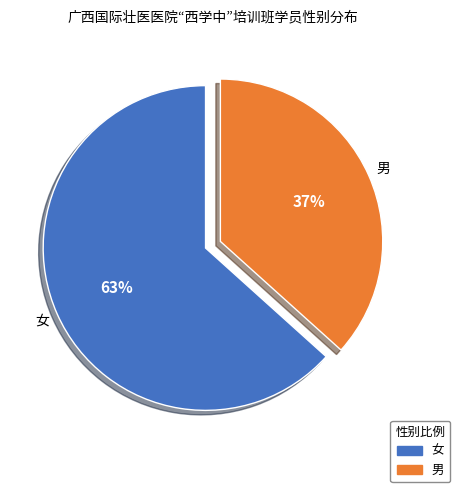

Approximately how many times larger is the value at 男 compared to 女?

0.6